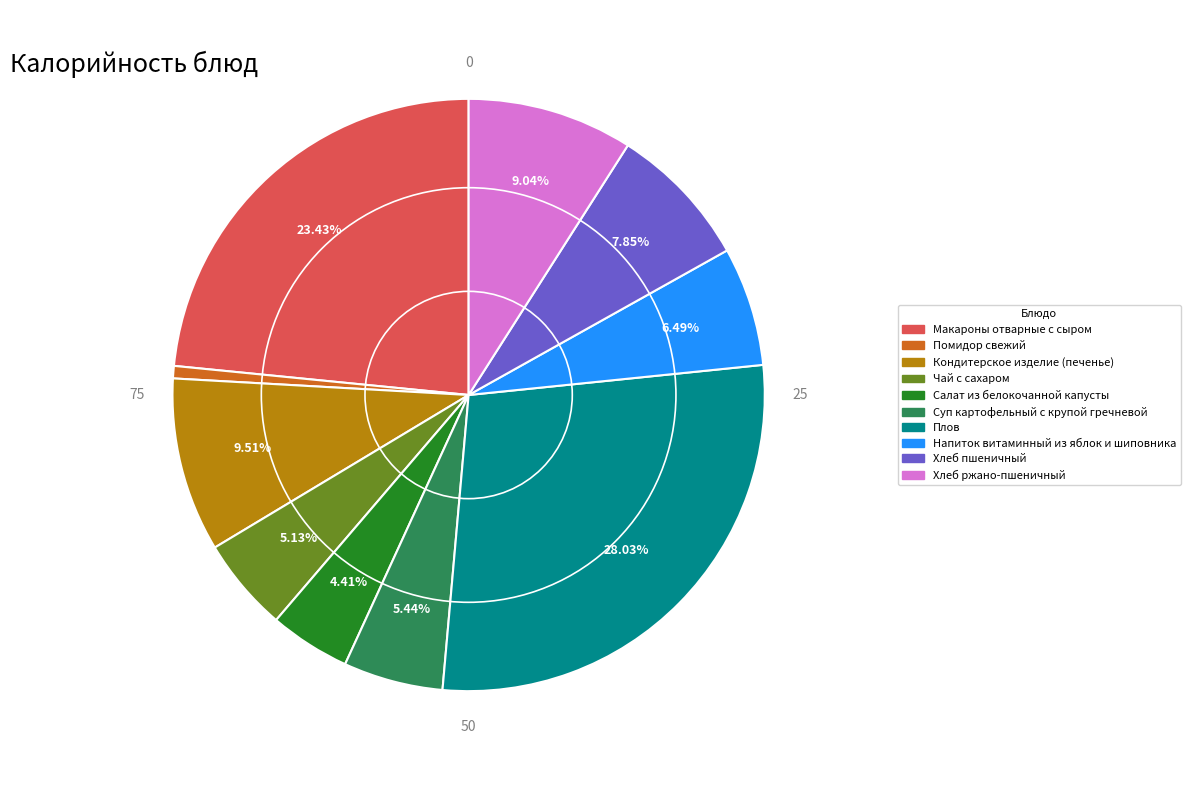

How many segments does this pie chart have?

10